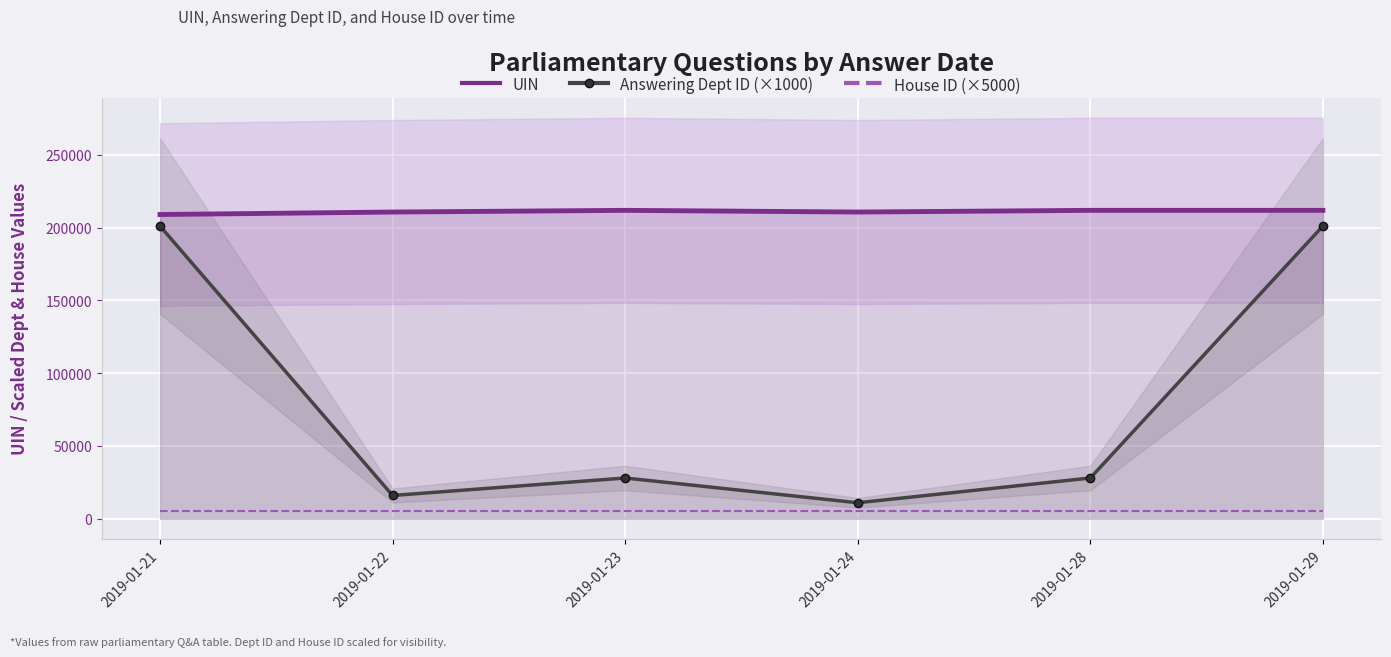

What are all the series names shown in the legend?

UIN, Answering Dept ID (×1000), House ID (×5000)